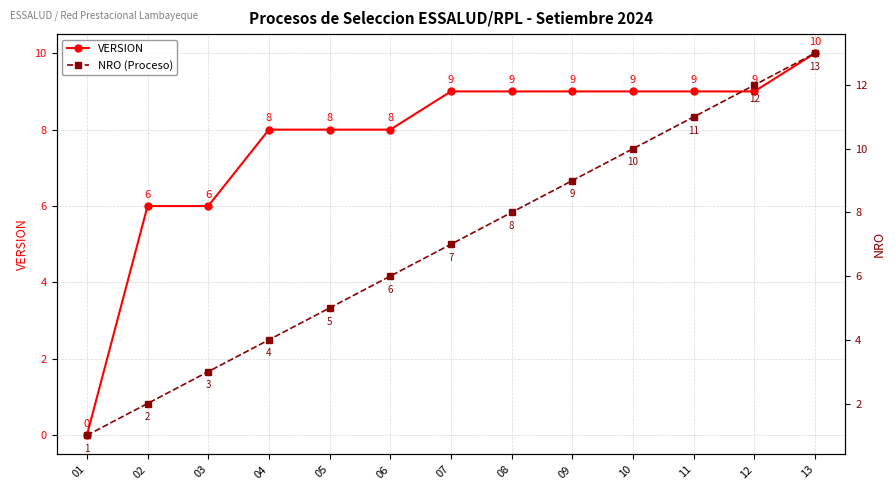

How many VERSION values are between 8 and 9?

9